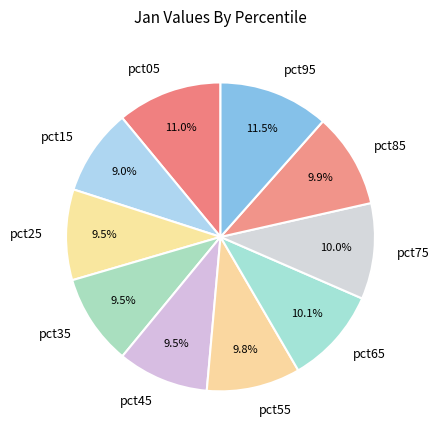

What percentage is the pct65 slice, to the nearest percent?

10%